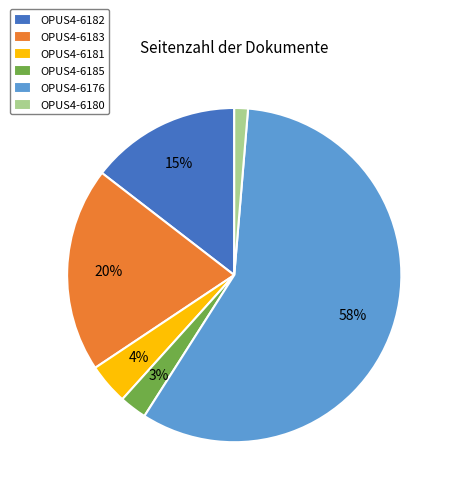

To the nearest percent, what is the difference between the largest and smallest slice percentages?

56%